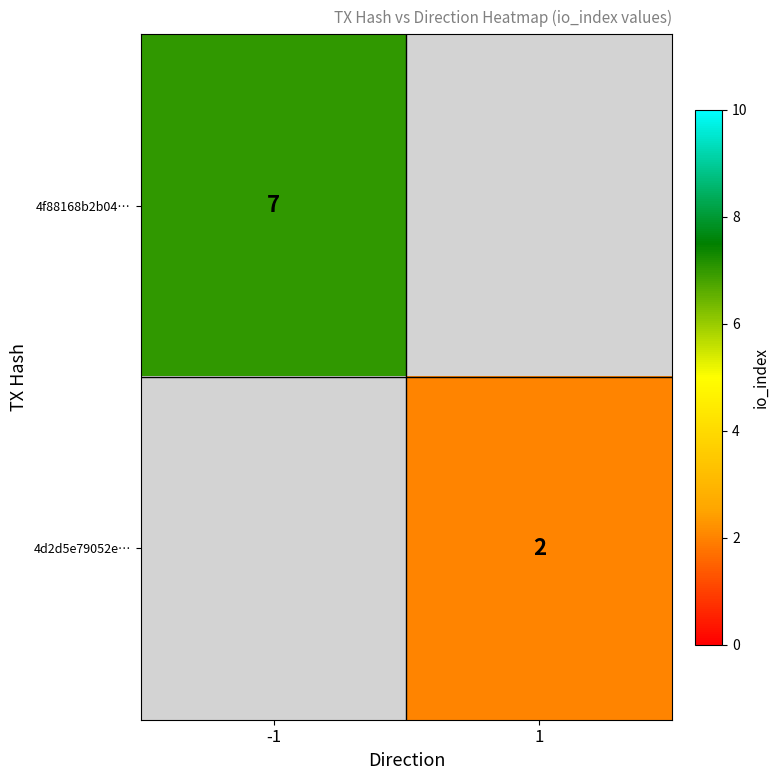

Count the number of categories in the chart.

2